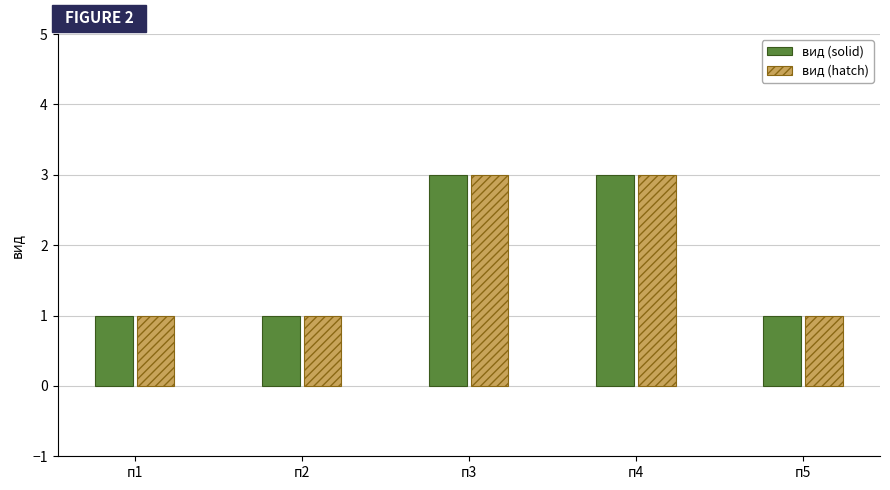

Reading left to right, list all the values displayed in this chart.

вид (solid): п1=1	п2=1	п3=3	п4=3	п5=1
вид (hatch): п1=1	п2=1	п3=3	п4=3	п5=1